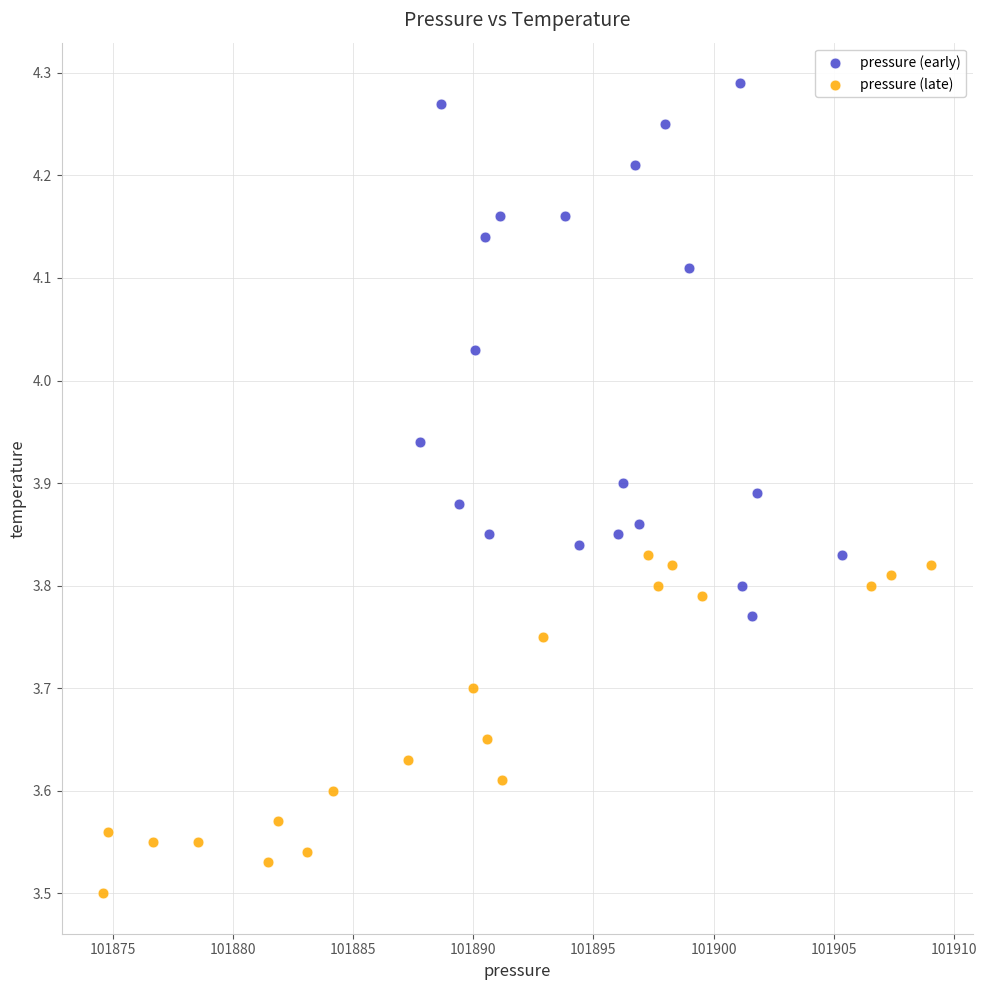

Which series has the widest spread of Y values?

pressure (early)